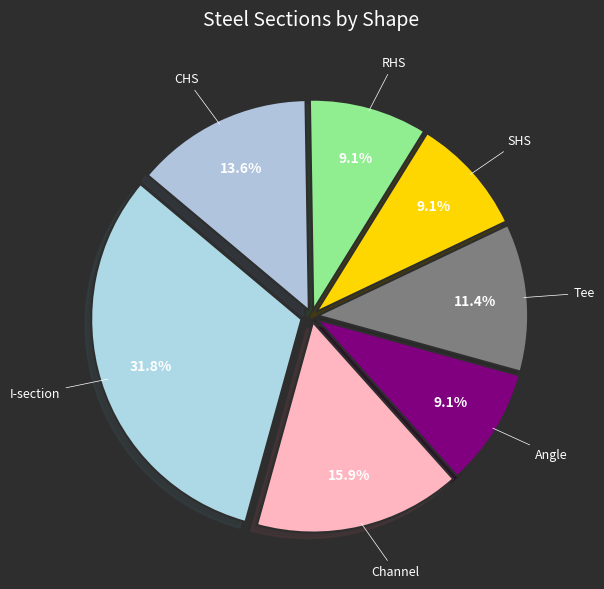

Combined, what portion of the pie is Angle and RHS?

18.2%